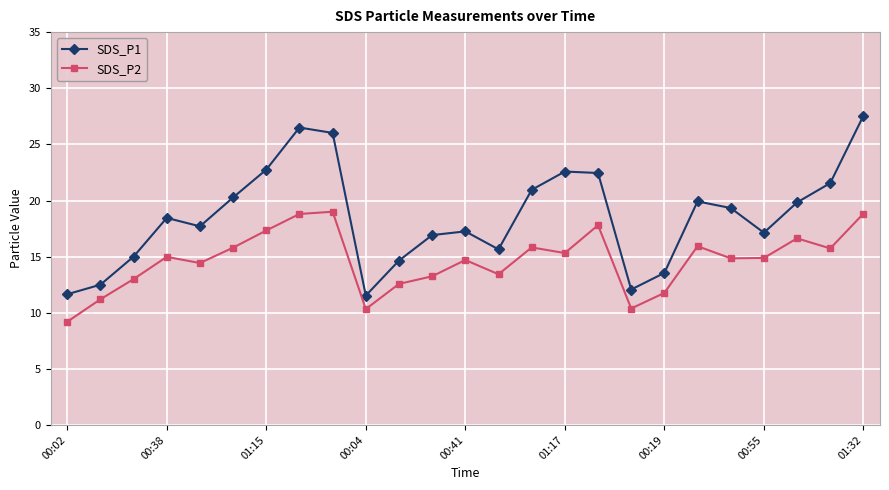

How many interior local peaks does the SDS_P1 series have?

5